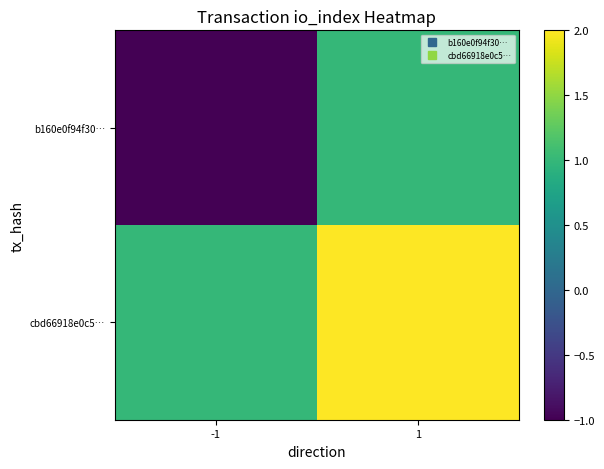

Between 1 and -1, which is larger?

1